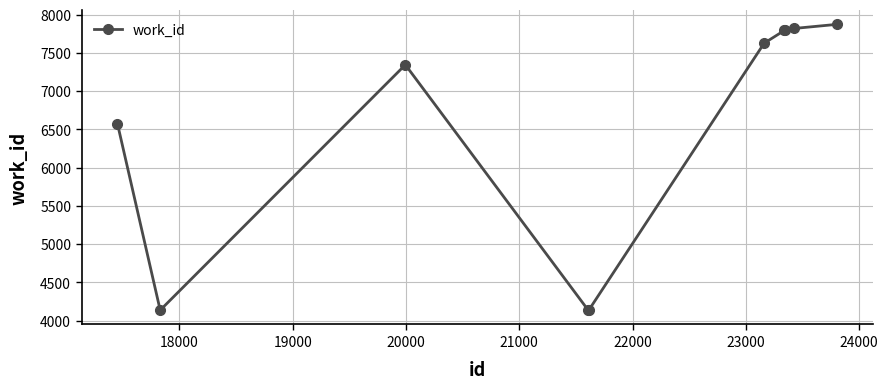

Does the chart display data point markers on the line(s)?

Yes